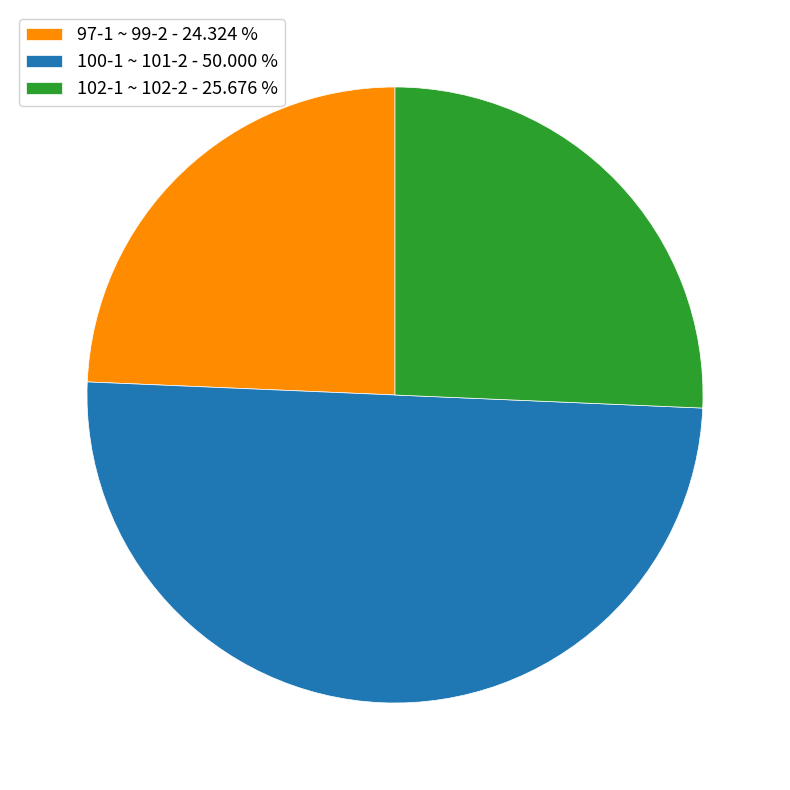

Which category has the smallest portion of the pie?

97-1 ~ 99-2 - 24.324 %